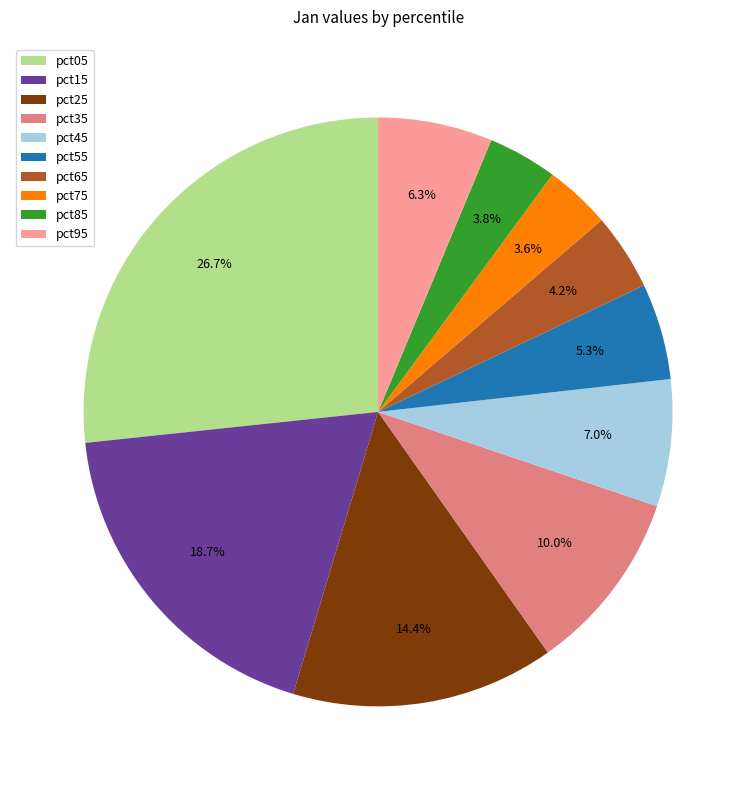

To the nearest percent, what percentage of the pie is pct65?

4%